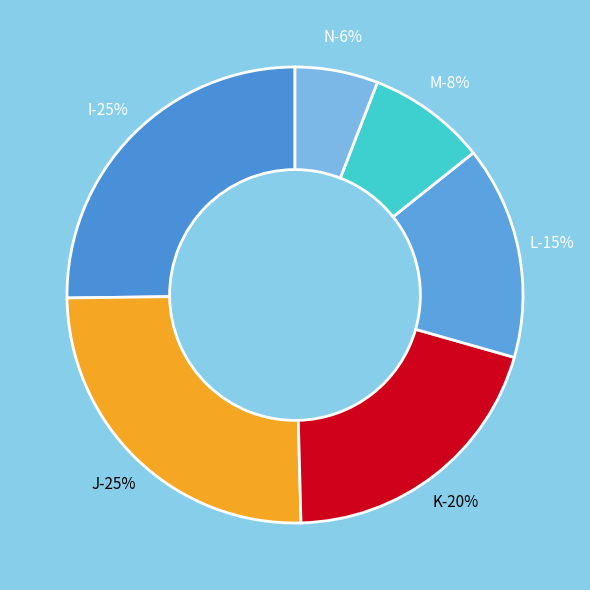

Which slice is the smallest?

N